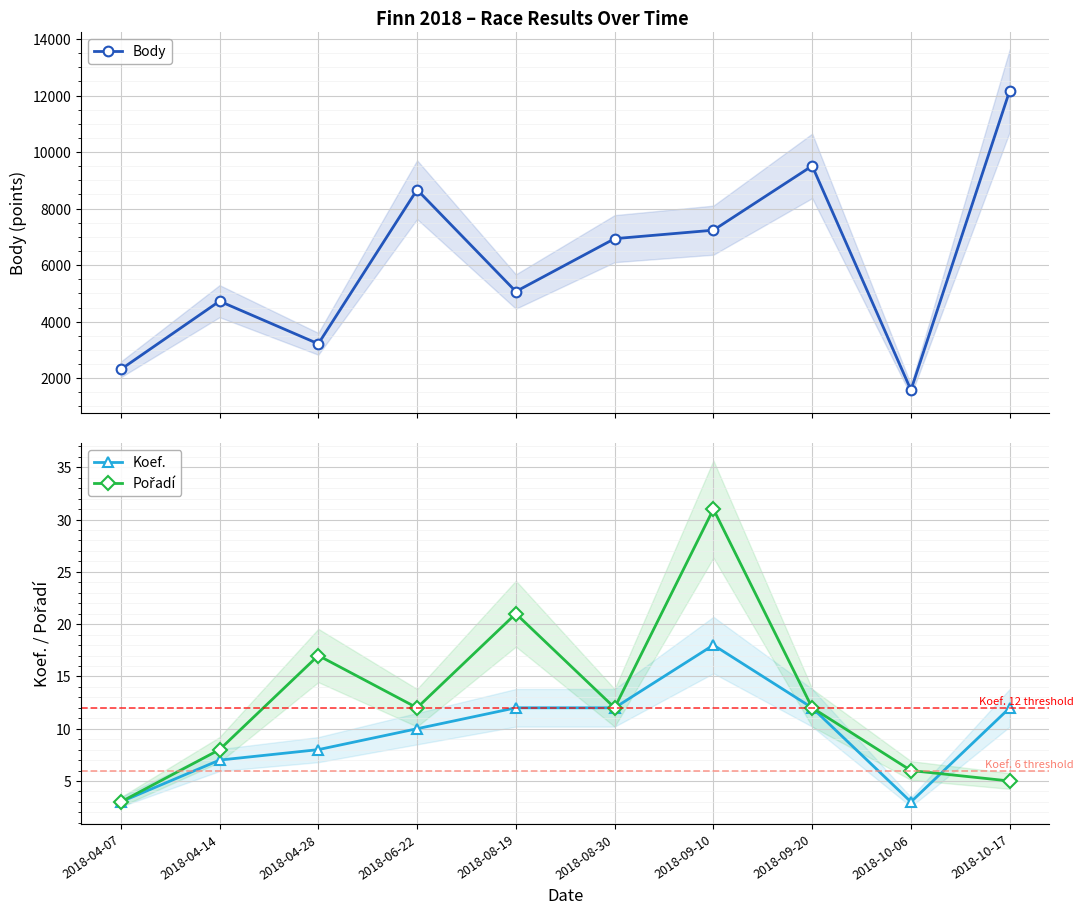

List the series in order of their peak value, lowest first.

Koef., Pořadí, Body